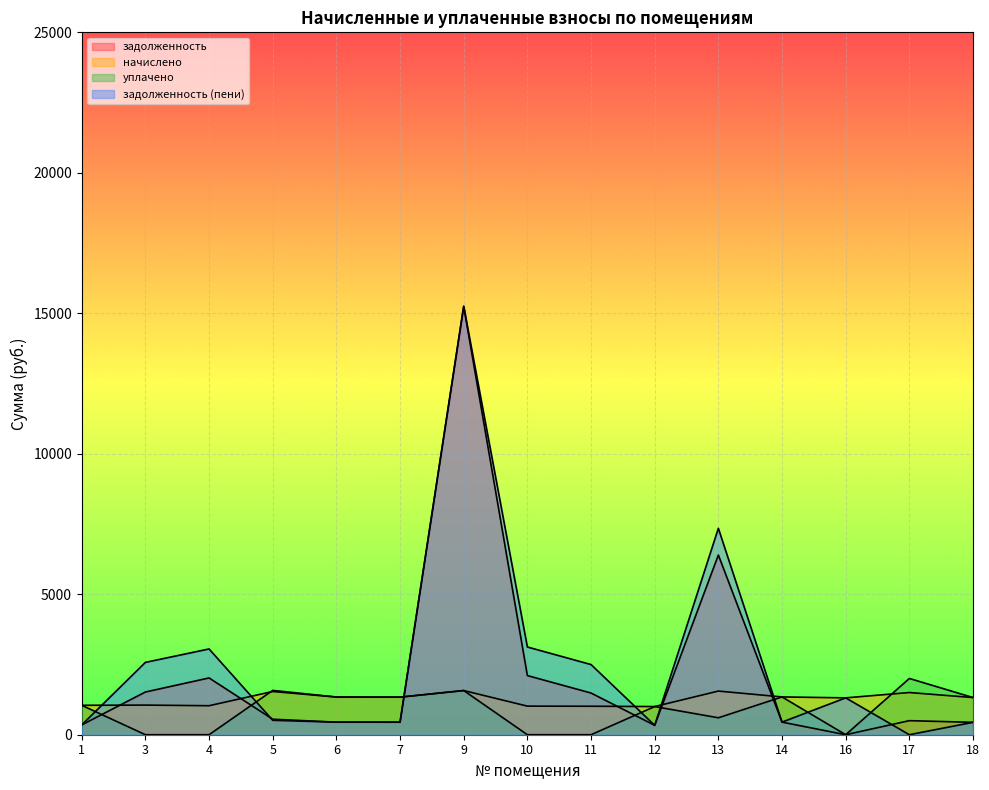

Reading left to right, extract all data points from this chart.

задолженность: 1=349.0	3=1520.2	4=2020.7	5=551.8	6=447.1	7=445.9	9=15248.7	10=2105.3	11=1483.9	12=334.1	13=6395.8	14=448.4	16=0.0	17=500.5	18=440.9
начислено: 1=1047.0	3=1054.5	4=1032.1	5=1538.8	6=1341.4	7=1337.6	9=1572.4	10=1017.2	11=1013.5	12=1002.3	13=1553.7	14=1345.1	16=1311.5	17=1501.6	18=1322.7
уплачено: 1=1047.0	3=0.0	4=0.0	5=1577.7	6=1341.4	7=1337.6	9=1572.4	10=0.0	11=0.0	12=1002.3	13=602.8	14=1345.1	16=0.0	17=2002.2	18=1322.7
задолженность (пени): 1=349.0	3=2574.7	4=3052.8	5=513.0	6=447.1	7=445.9	9=15248.7	10=3122.5	11=2497.4	12=334.1	13=7346.7	14=448.4	16=1311.5	17=0.0	18=440.9